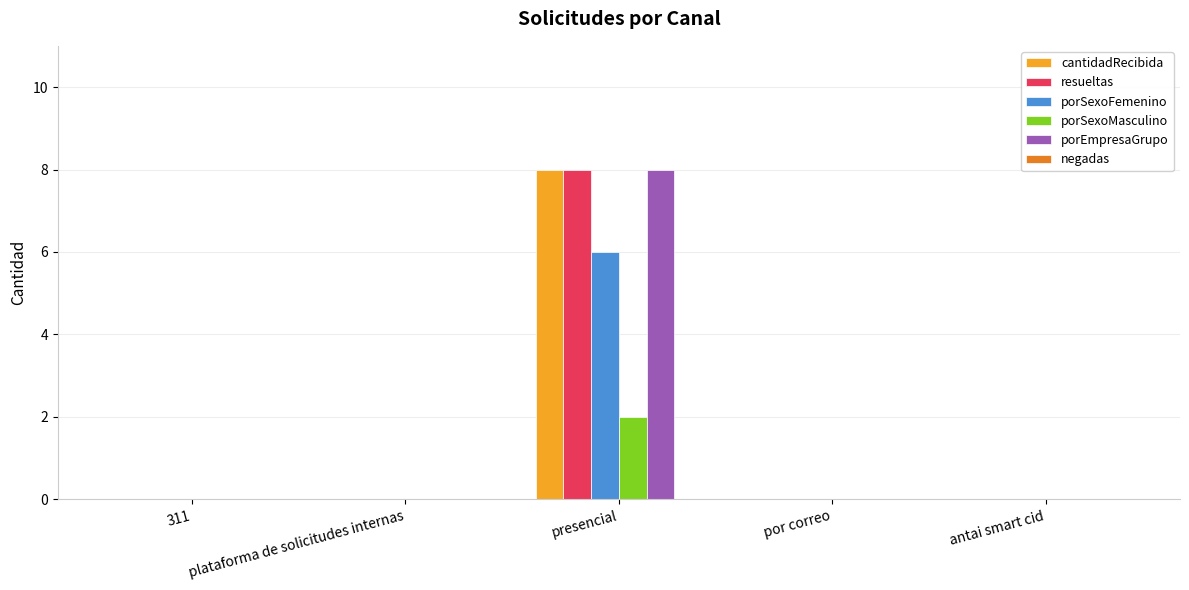

At which label does porEmpresaGrupo reach its peak?

presencial